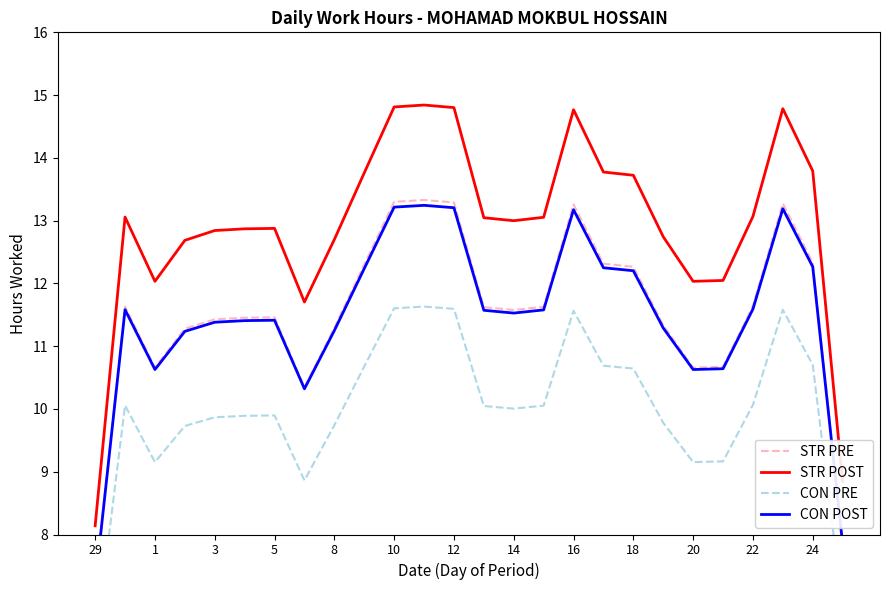

Which label corresponds to the smallest value in the chart?

29